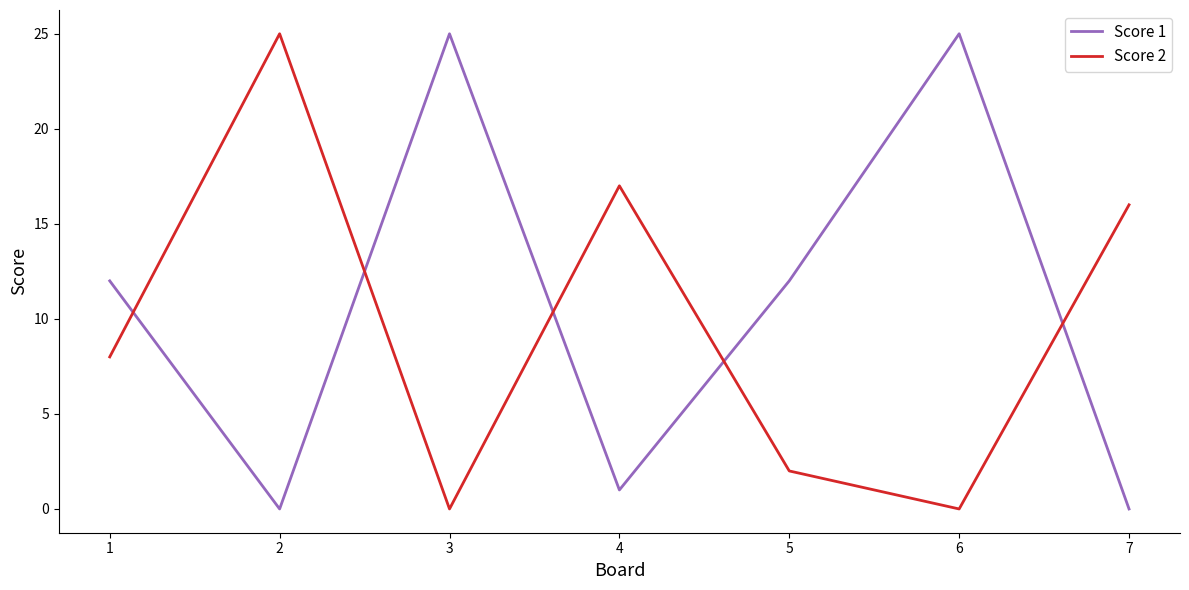

After their last crossing, which series has the higher values: Score 2 or Score 1?

Score 2